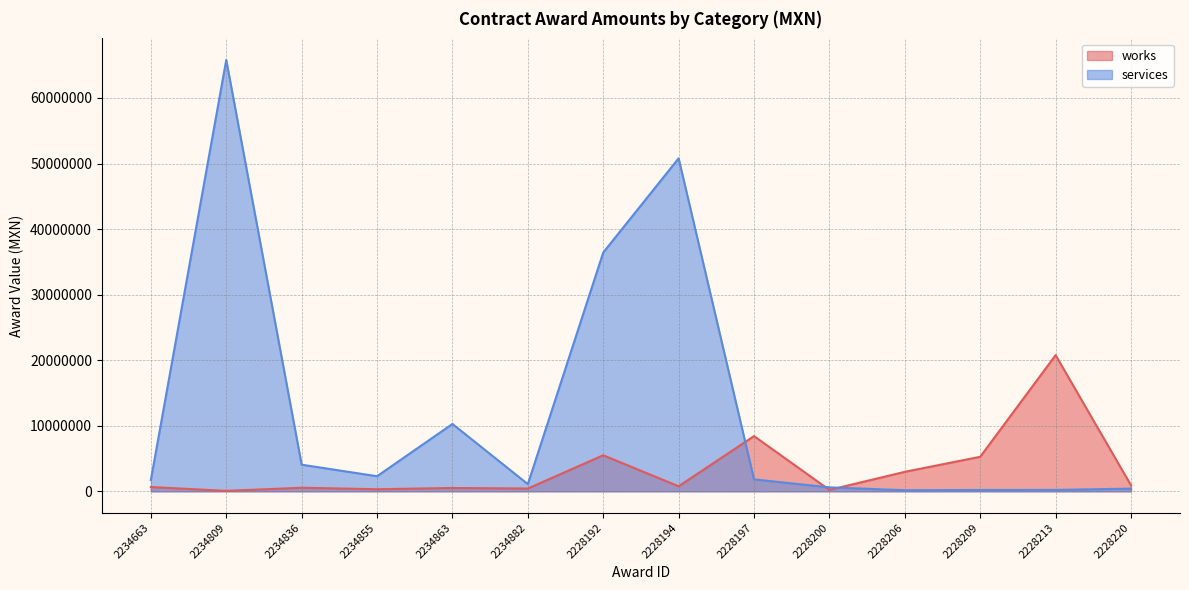

Is the value of services at 2228194 greater than the value of works at 2228213?

Yes